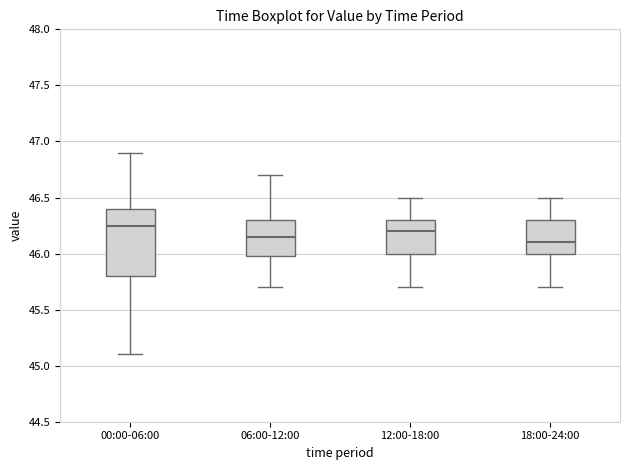

Reading left to right, transcribe this box plot: for each box, give where its median line is, the range the box spans, and where its two whiskers end, as read against the y-axis. The values are not printed on the chart, so give them approximately, as read against the axis.

00:00-06:00: median 46.25, box 45.80 to 46.40, whiskers 45.10 to 46.90
06:00-12:00: median 46.15, box 46.00 to 46.30, whiskers 45.70 to 46.70
12:00-18:00: median 46.20, box 46.00 to 46.30, whiskers 45.70 to 46.50
18:00-24:00: median 46.10, box 46.00 to 46.30, whiskers 45.70 to 46.50